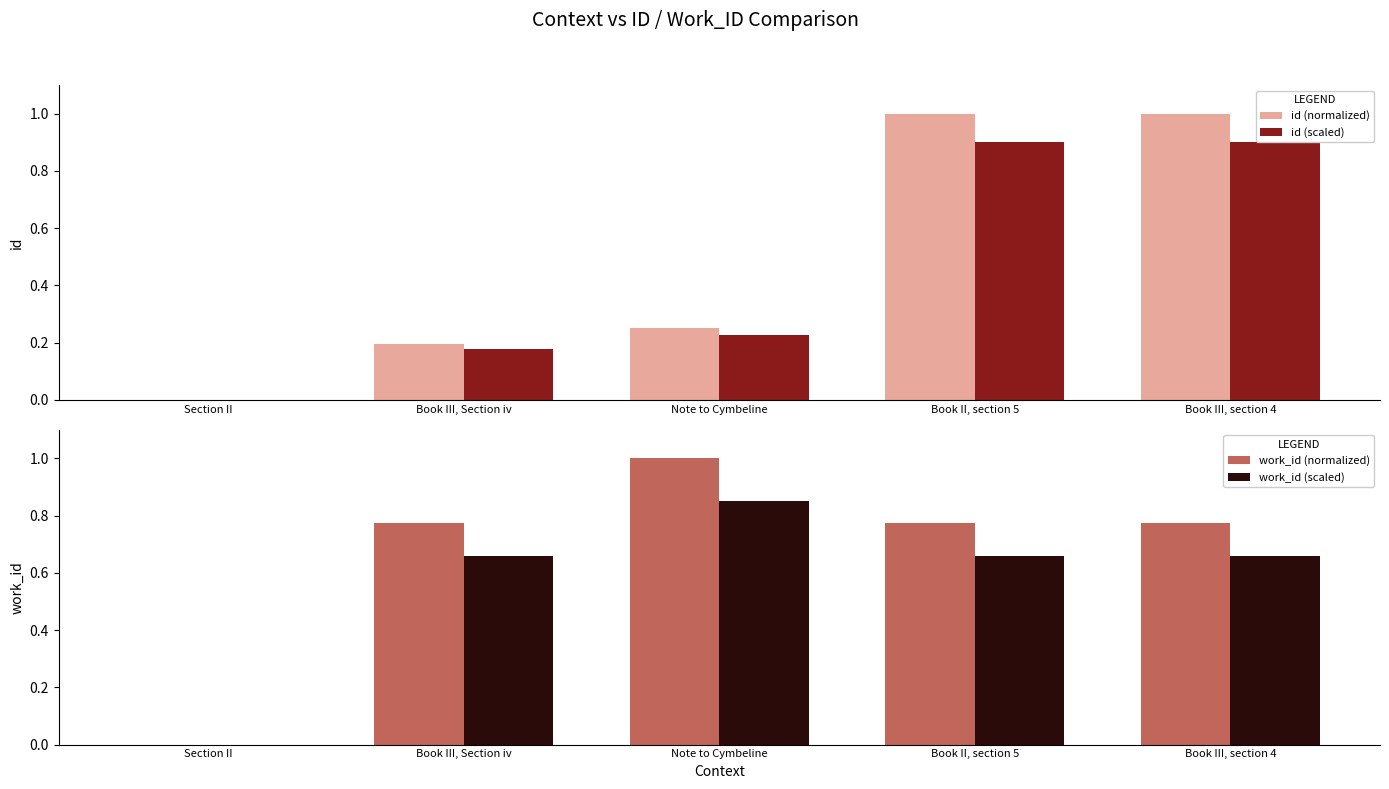

Rank the categories by id (normalized) value from highest to lowest.

Book III, section 4, Book II, section 5, Note to Cymbeline, Book III, Section iv, Section II